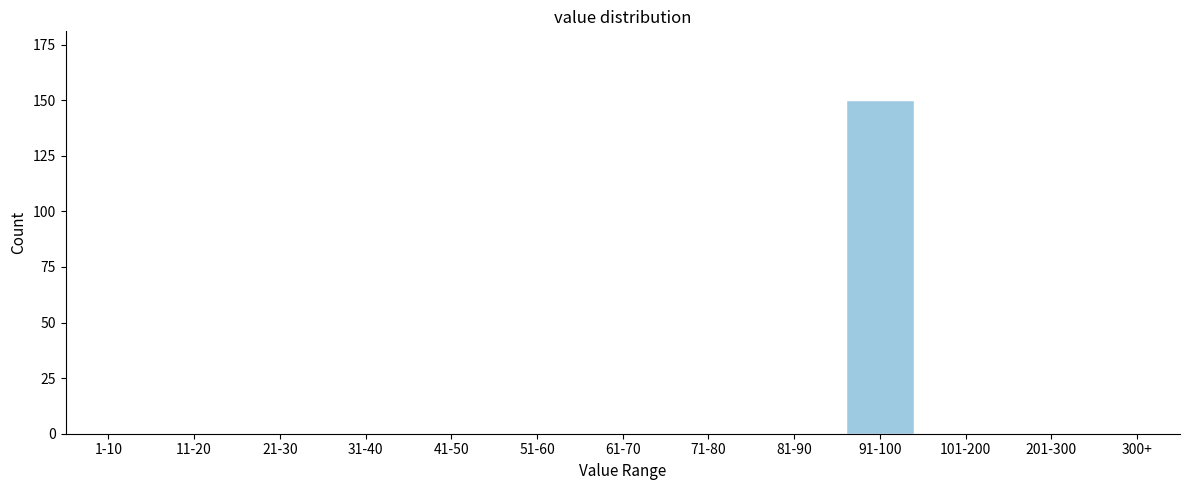

Reading right to left, transcribe all the data shown in this chart.

300+=0	201-300=0	101-200=0	91-100=150	81-90=0	71-80=0	61-70=0	51-60=0	41-50=0	31-40=0	21-30=0	11-20=0	1-10=0